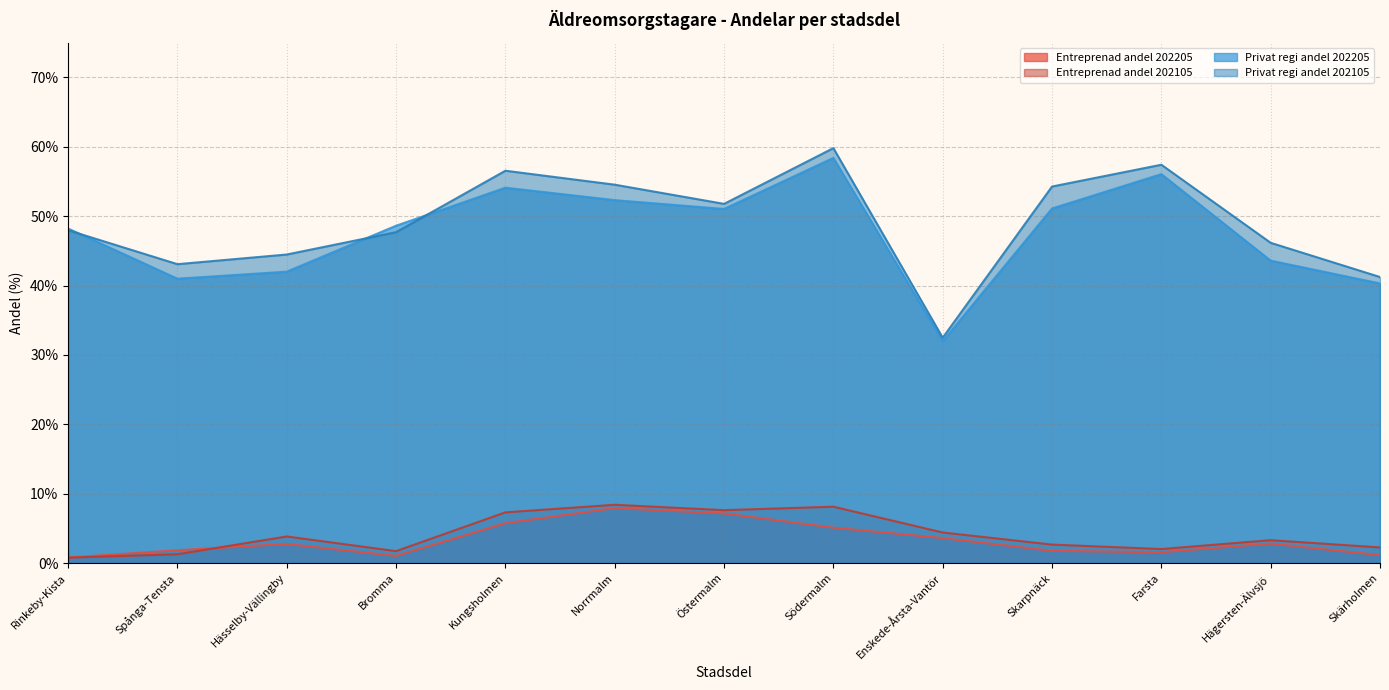

Is the value of Privat regi andel 202105 at Skärholmen greater than the value of Entreprenad andel 202105 at Östermalm?

Yes